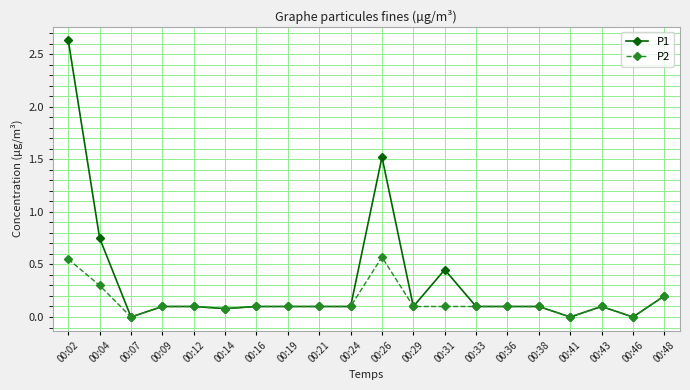

List the series in order of their overall mean, highest first.

P1, P2